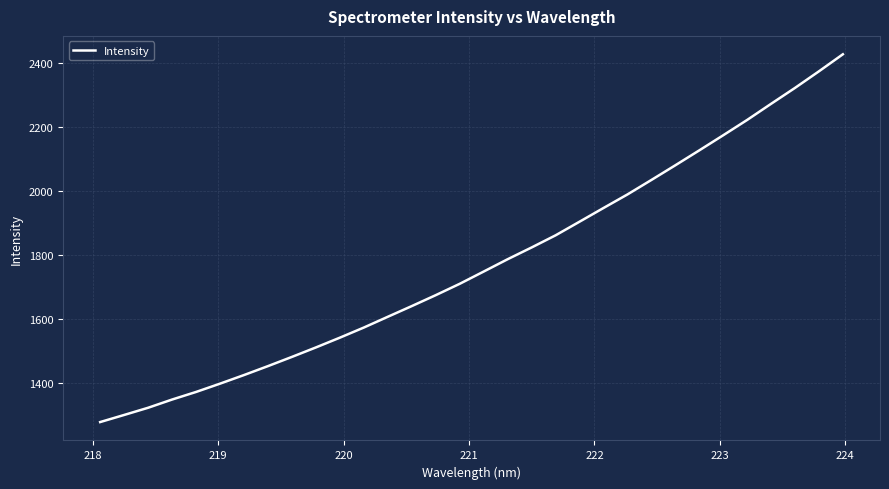

How many categories are shown in the chart?

32